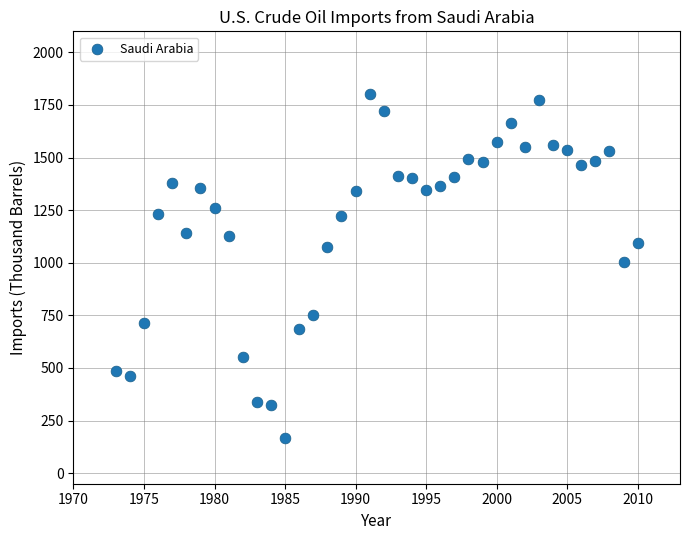

What is the range of Y values (max minus min)?

1633.9